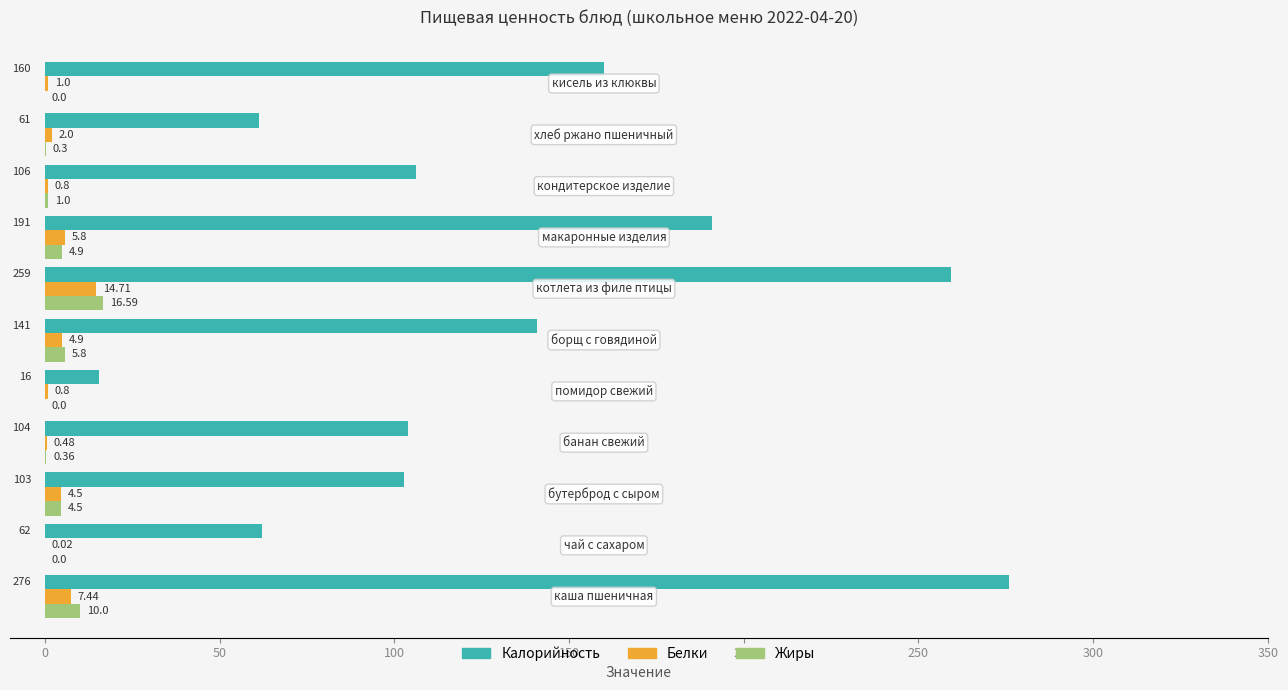

What is the sum of all Калорийность values?

1479.1